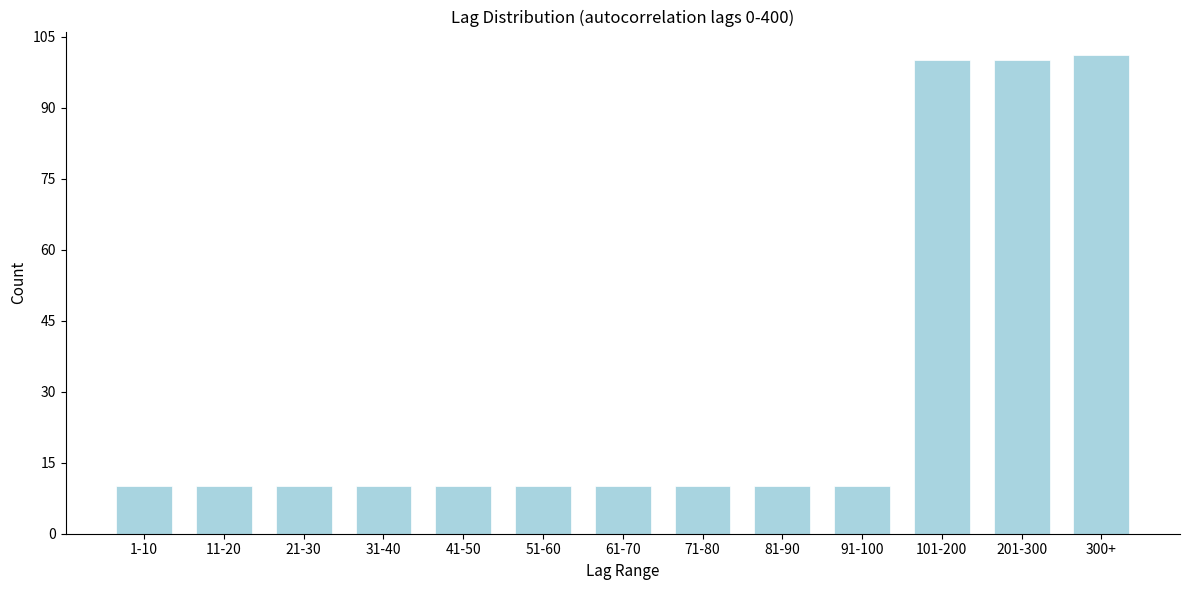

Reading left to right, extract all data points from this chart.

1-10=10	11-20=10	21-30=10	31-40=10	41-50=10	51-60=10	61-70=10	71-80=10	81-90=10	91-100=10	101-200=100	201-300=100	300+=101